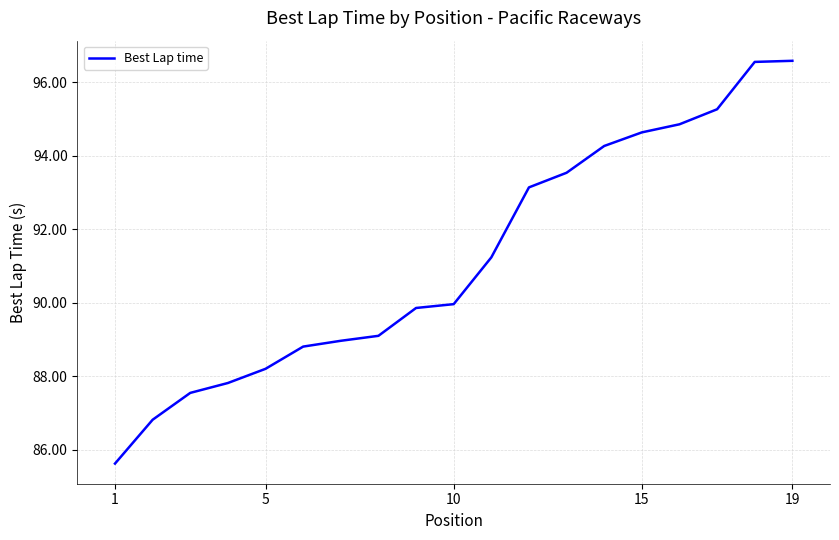

What is the smallest value displayed?

85.6